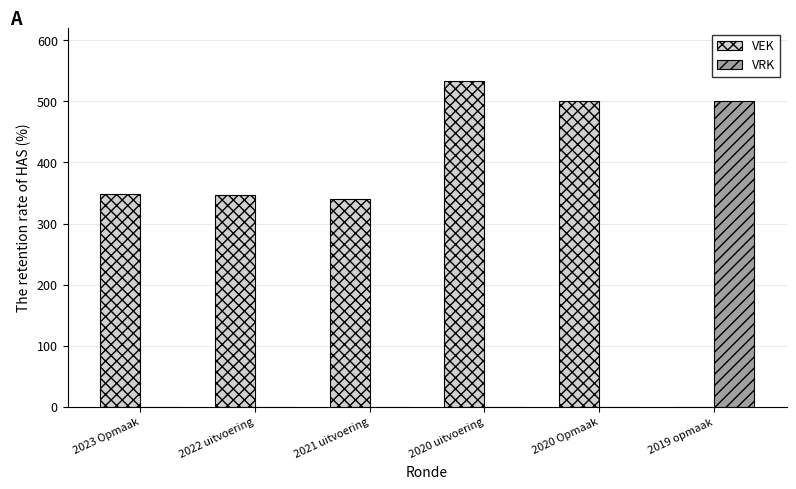

Which series changed the most between 2021 uitvoering and 2019 opmaak?

VRK